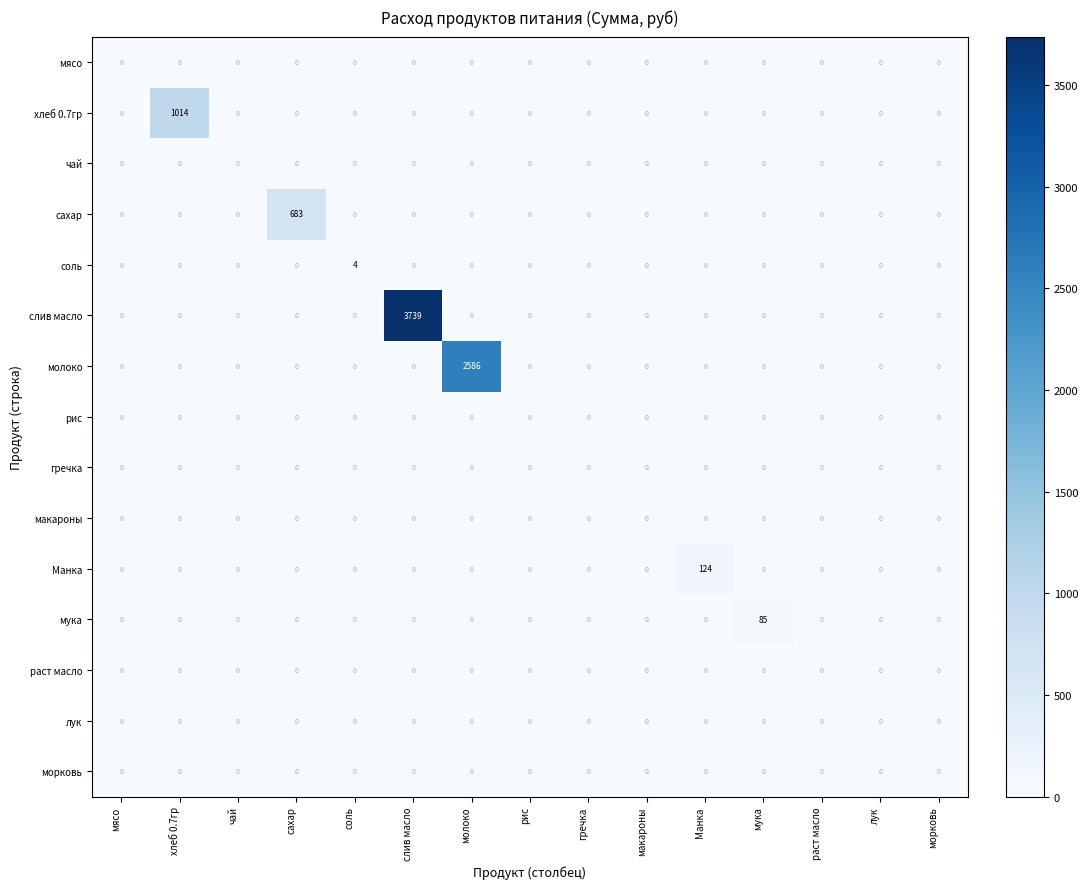

What is the approximate value of молоко at молоко?

2586